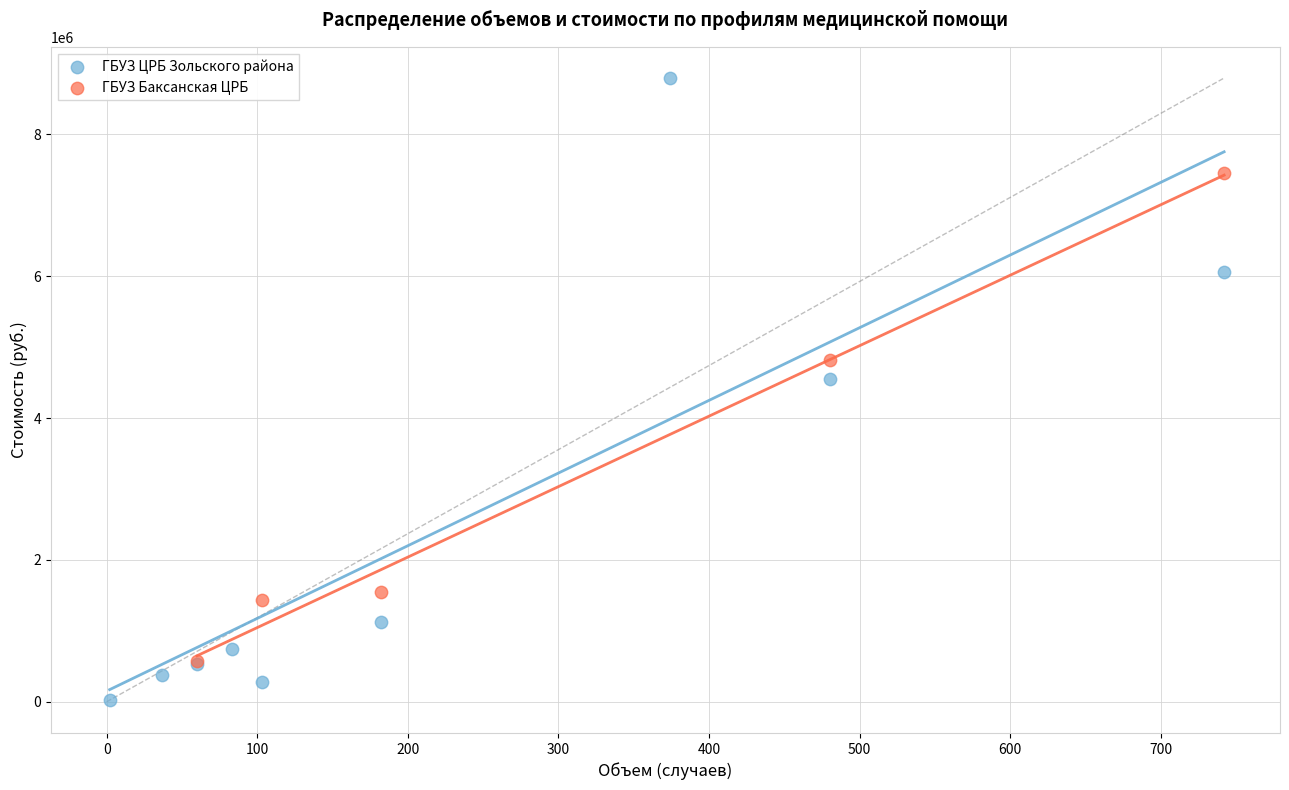

Which series reaches the minimum Y coordinate?

ГБУЗ ЦРБ Зольского района